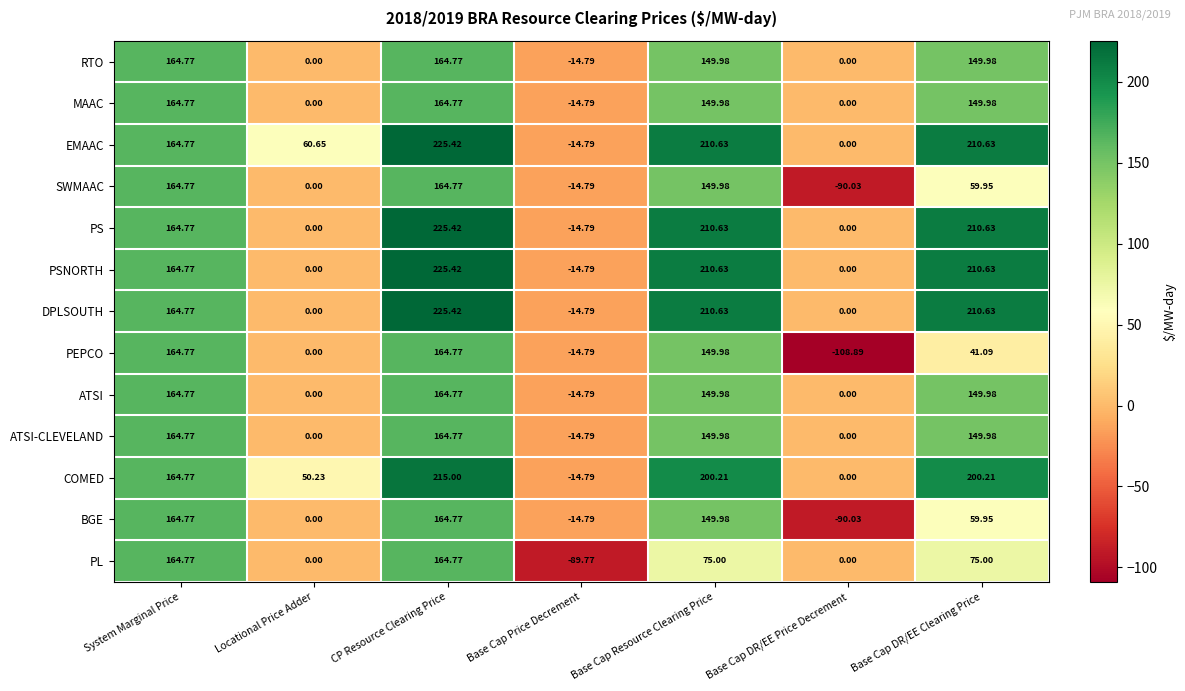

Which series has the largest range (max minus min)?

PEPCO